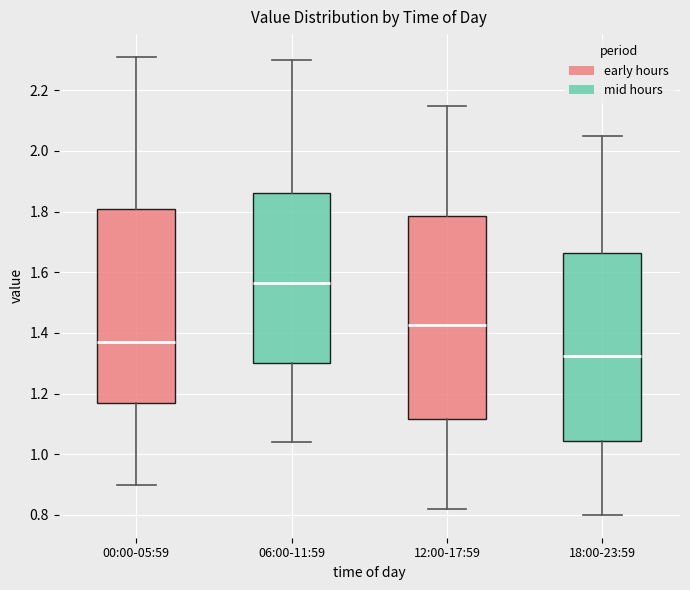

Comparing the boxes themselves (not the whiskers), which one is the tallest?

12:00-17:59